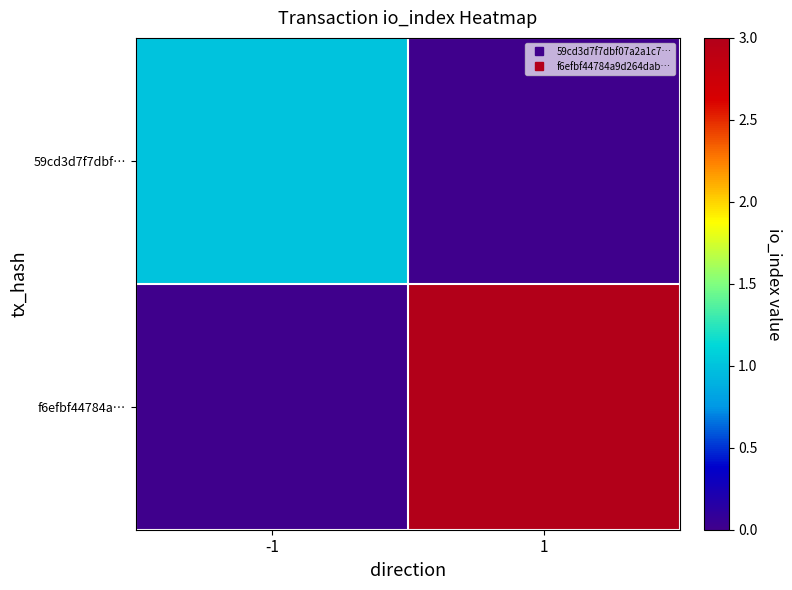

What is the spread (max minus min) of values at 1?

3